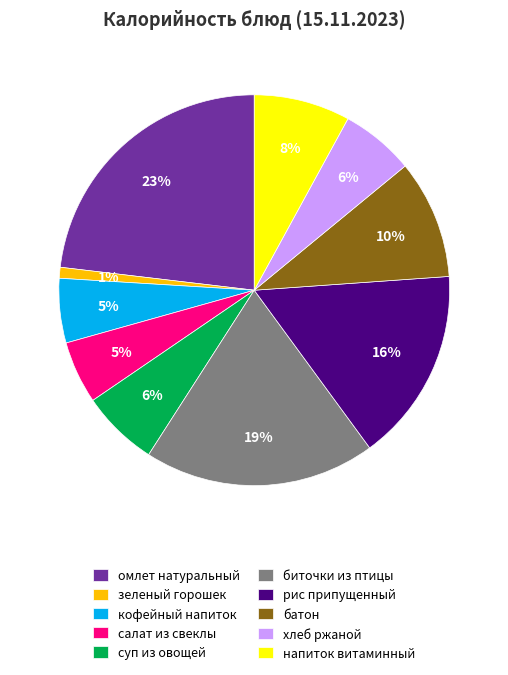

Is the sum of рис припущенный and салат из свеклы greater than half?

No